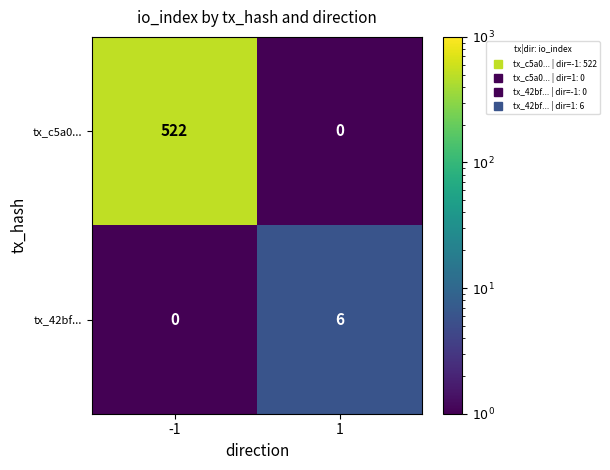

What is the total value across all series at -1?

522